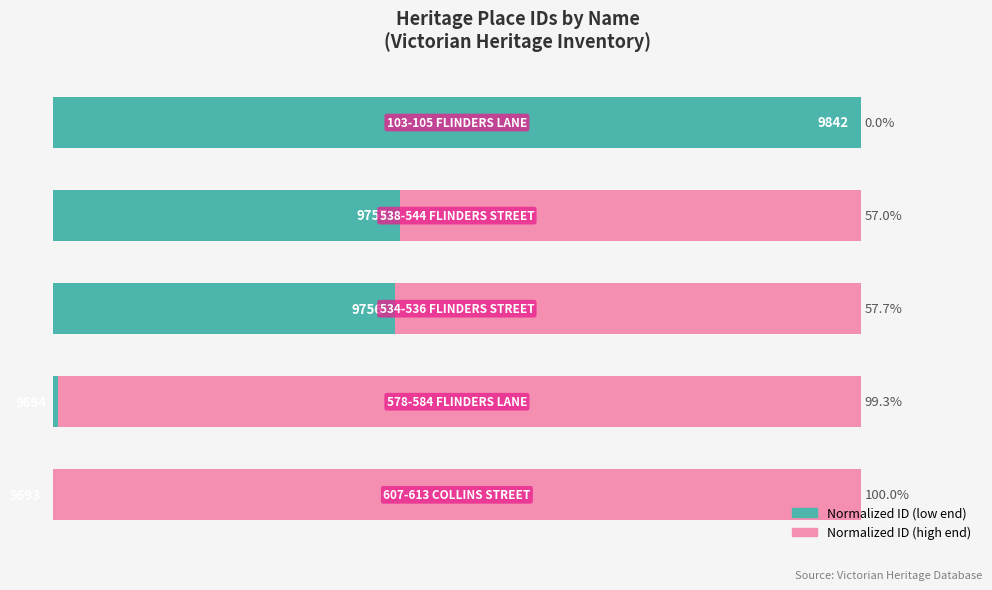

How many bars are there in each group?

2